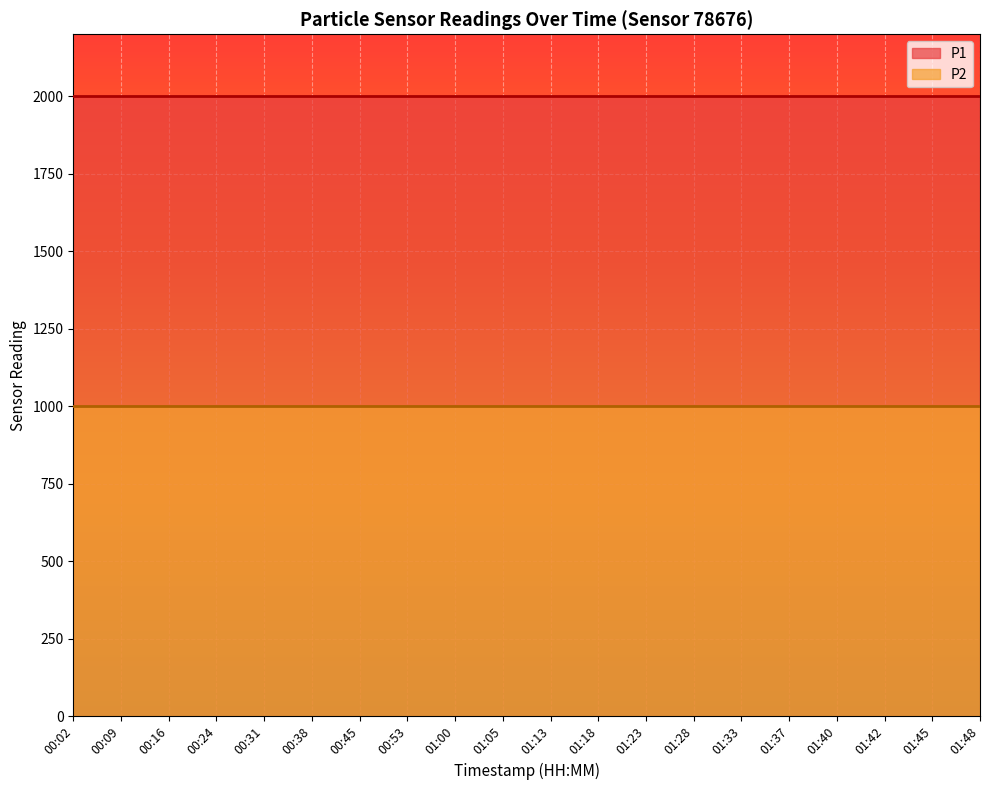

Rank the categories by P1 value from lowest to highest.

00:02, 00:09, 00:16, 00:24, 00:31, 00:38, 00:45, 00:53, 01:00, 01:05, 01:13, 01:18, 01:23, 01:28, 01:33, 01:37, 01:40, 01:42, 01:45, 01:48